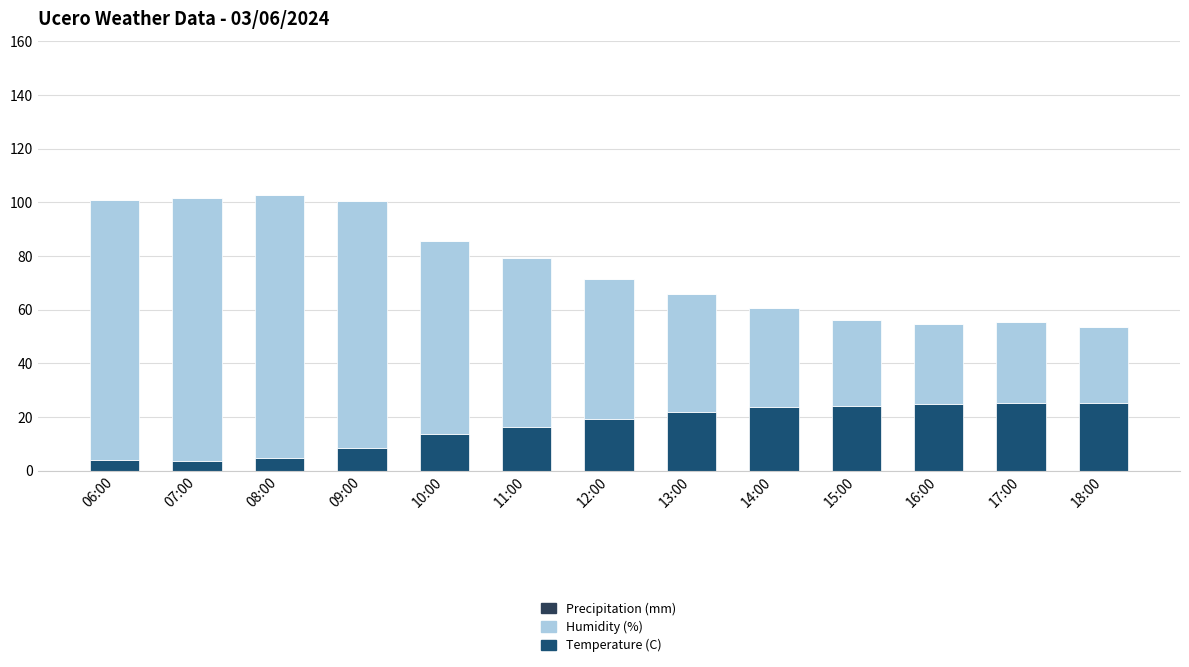

True or false: Temperature (C) has a value of 25.7 at 11:00.

False